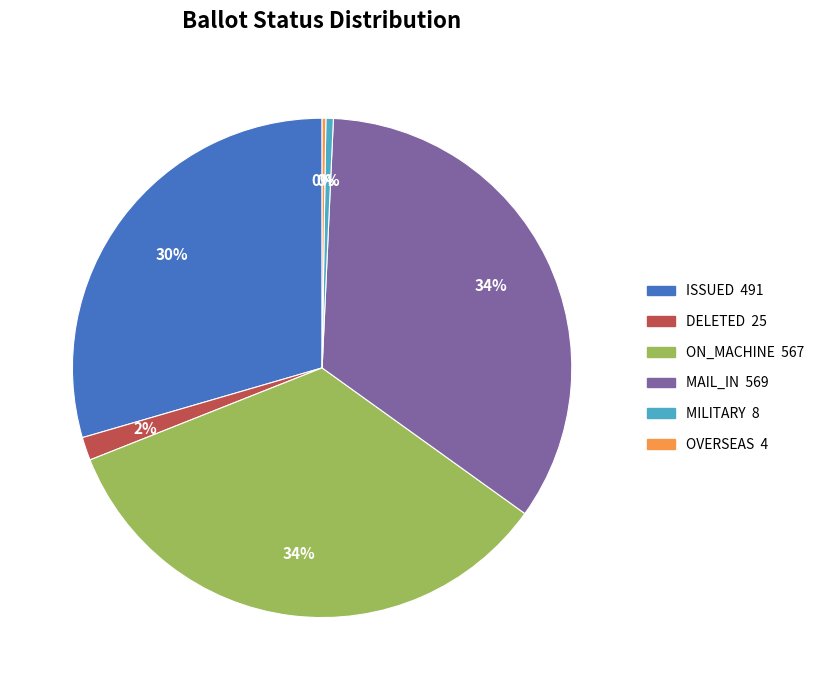

The MILITARY slice represents 13% of the pie. True or false?

False